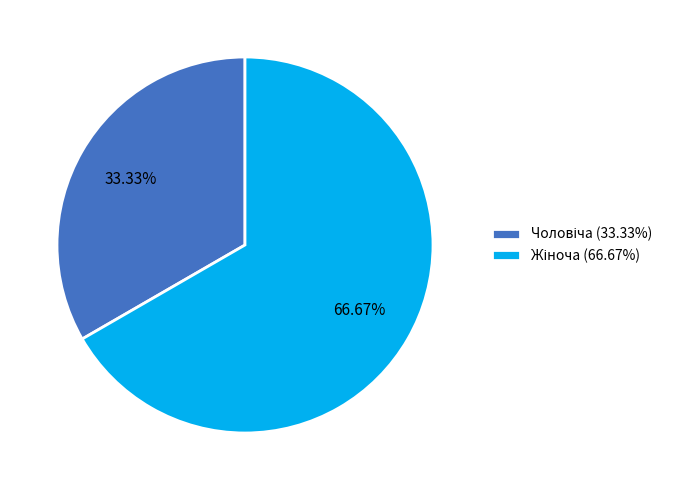

Is there any slice that represents more than half of the pie?

Yes